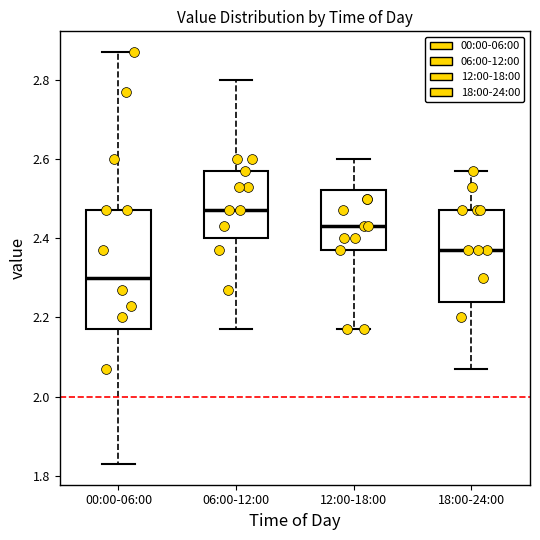

Comparing the boxes themselves (not the whiskers), which one is the tallest?

00:00-06:00